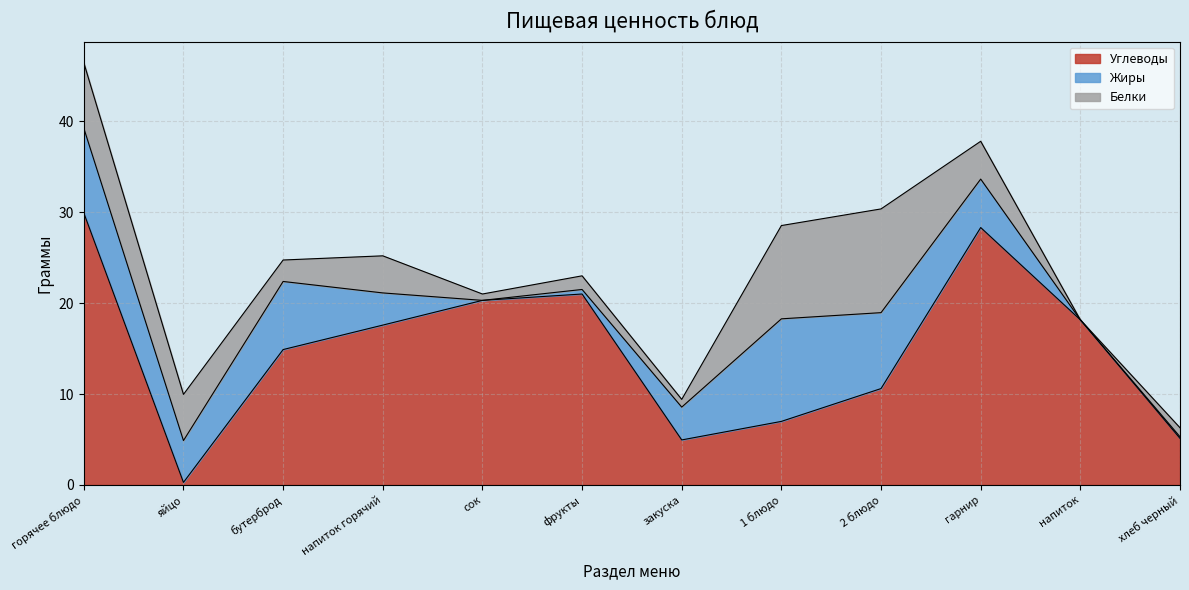

How many data points in Углеводы are above 17?

6